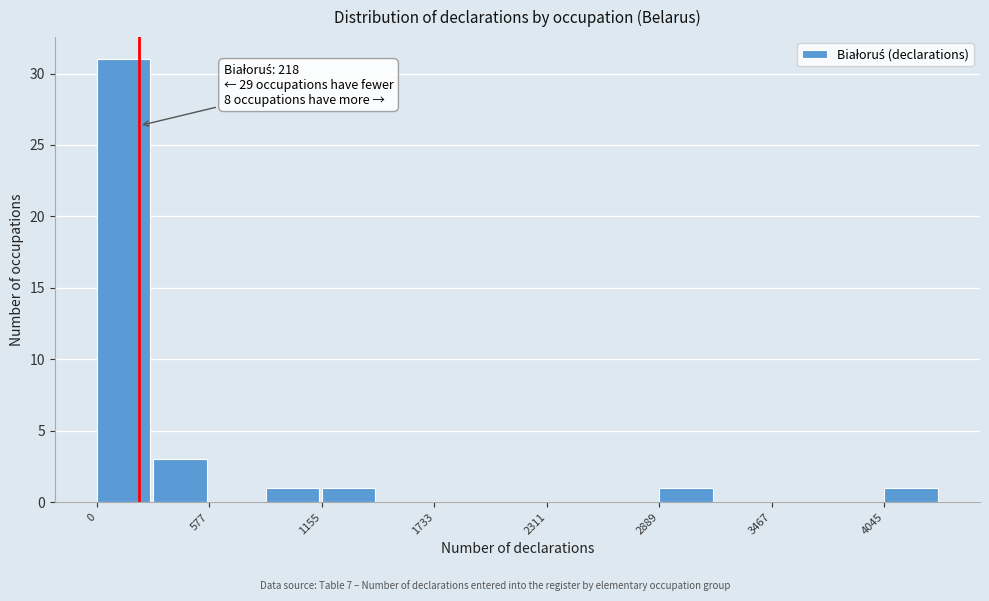

Around what value on the x-axis is the tallest bar? Give the approximate position of its centre, as read against the axis.

100